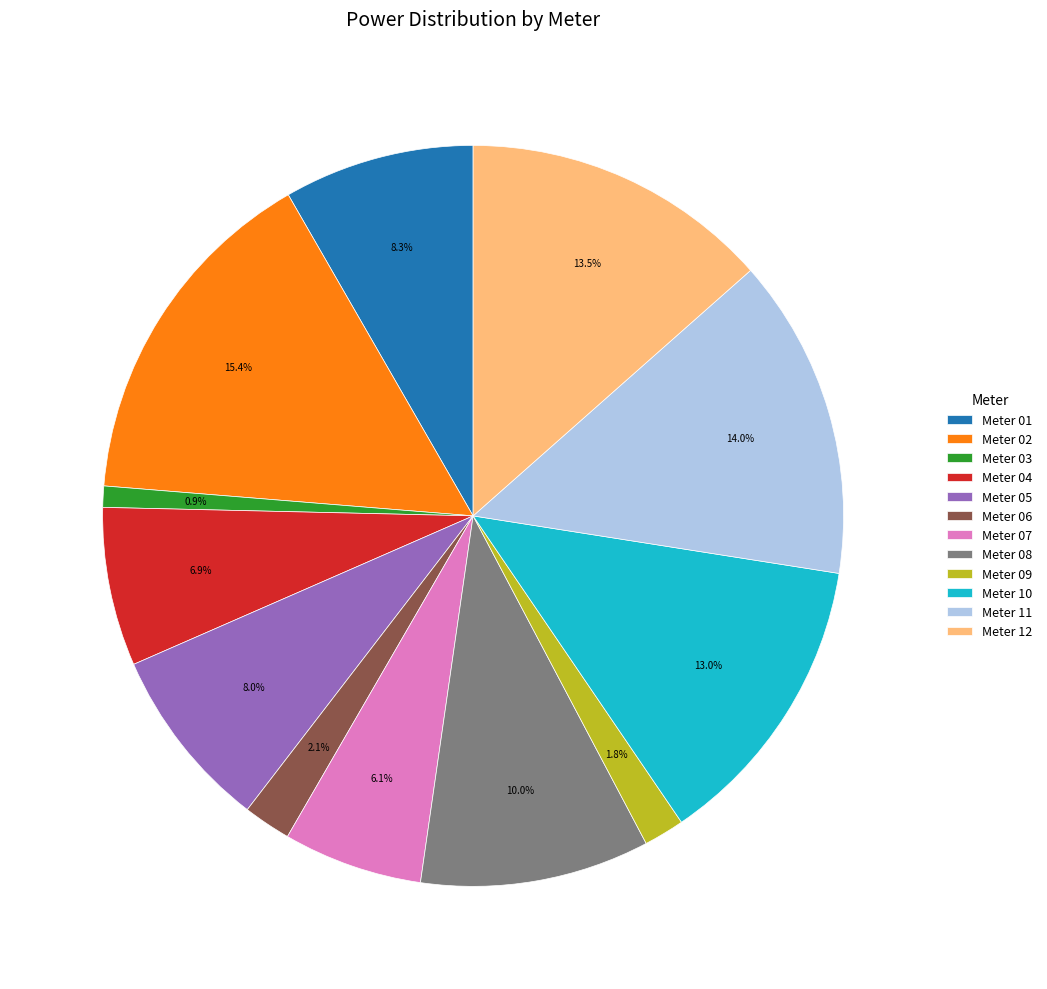

Count the number of slices in the pie.

12